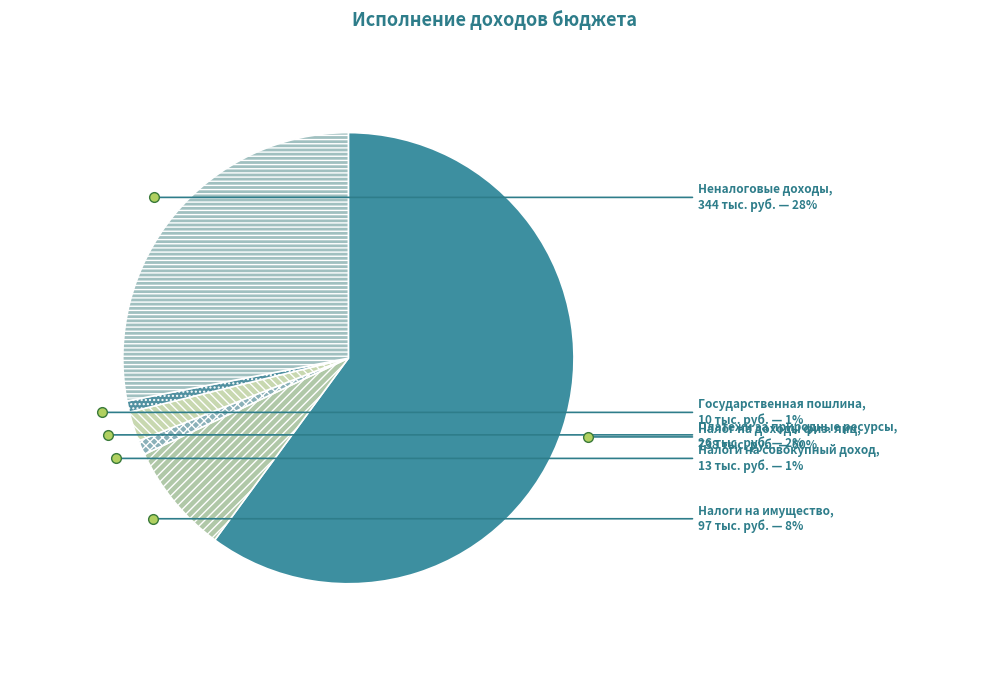

To the nearest percent, what portion does Налоги на совокупный доход represent?

1%